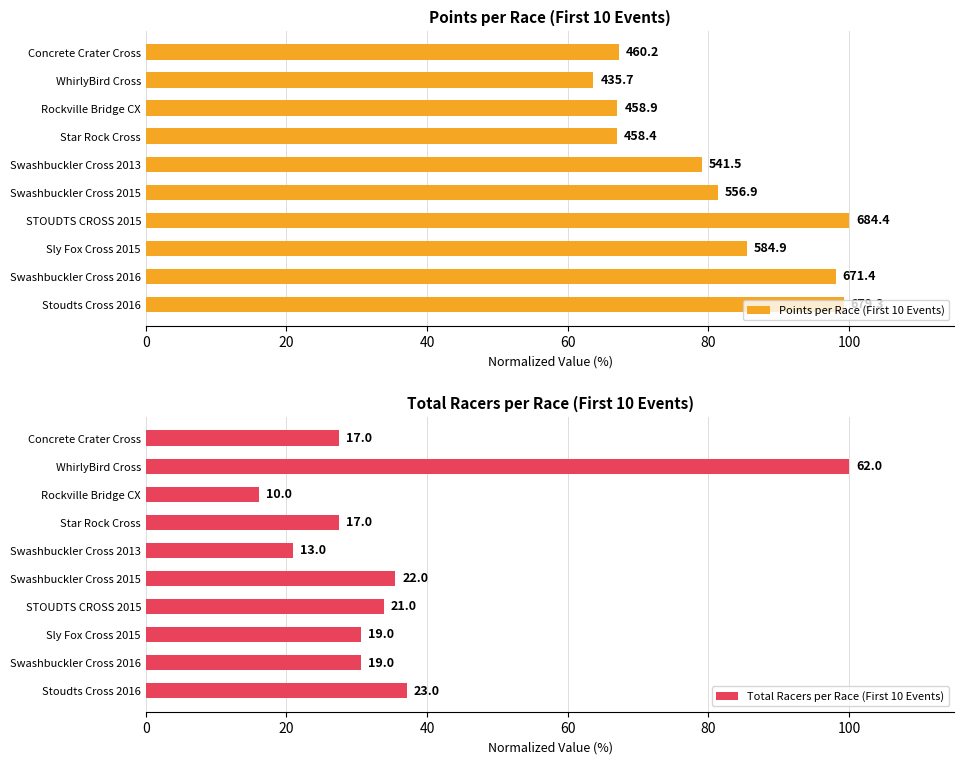

Reading left to right, what are all the values shown in this chart?

Points per Race (First 10 Events): 67.2	63.7	67.1	67.0	79.1	81.4	100.0	85.5	98.1	99.3
Total Racers per Race (First 10 Events): 27.4	100.0	16.1	27.4	21.0	35.5	33.9	30.6	30.6	37.1